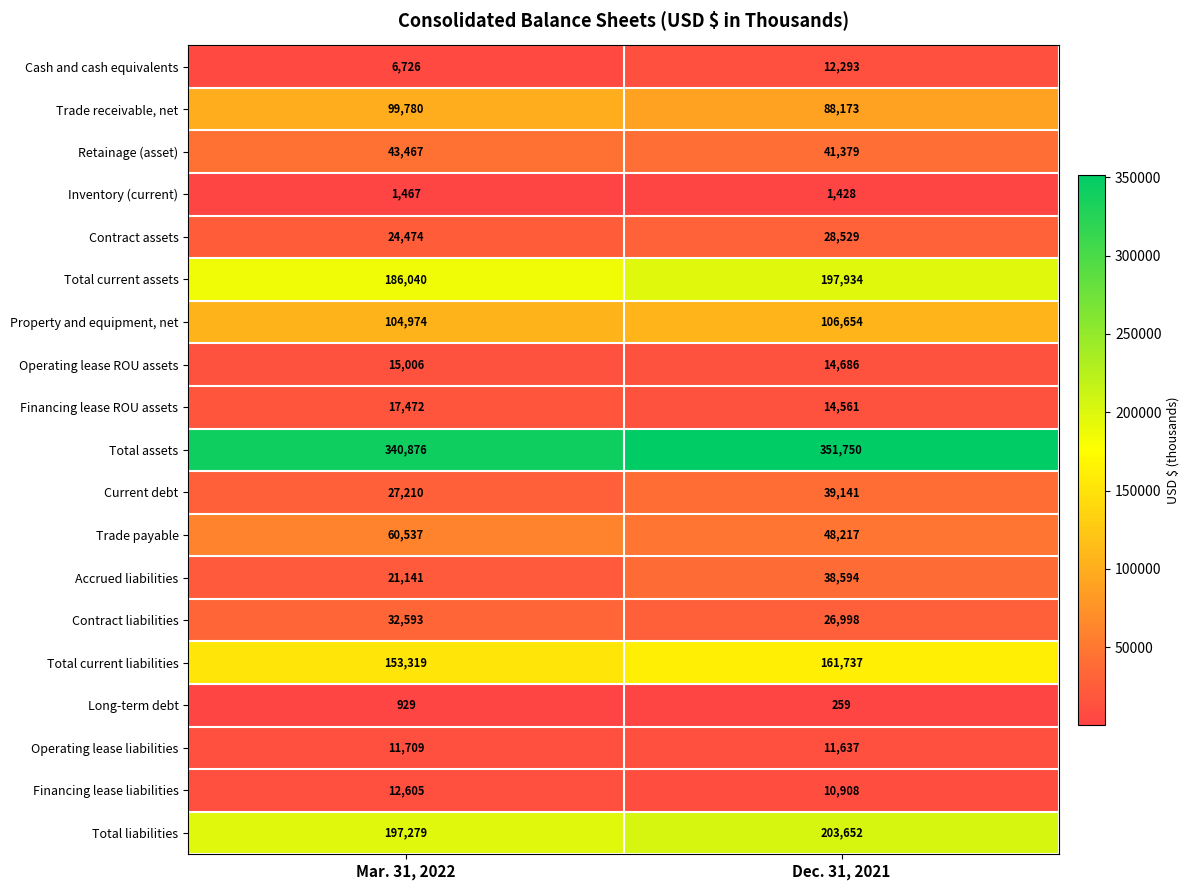

Which label corresponds to the largest value in the chart?

Dec. 31, 2021